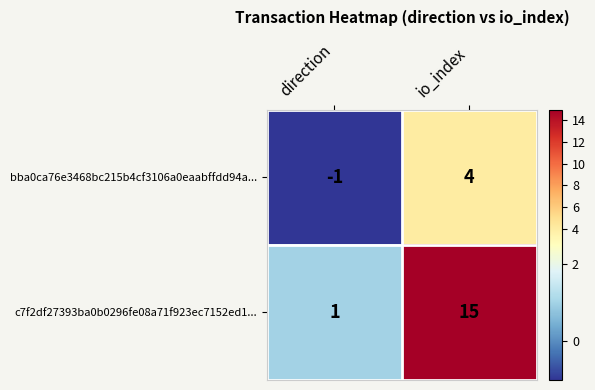

Is it true that c7f2df27393ba0b0296fe08a71f923ec7152ed1... equals 15 at io_index?

True